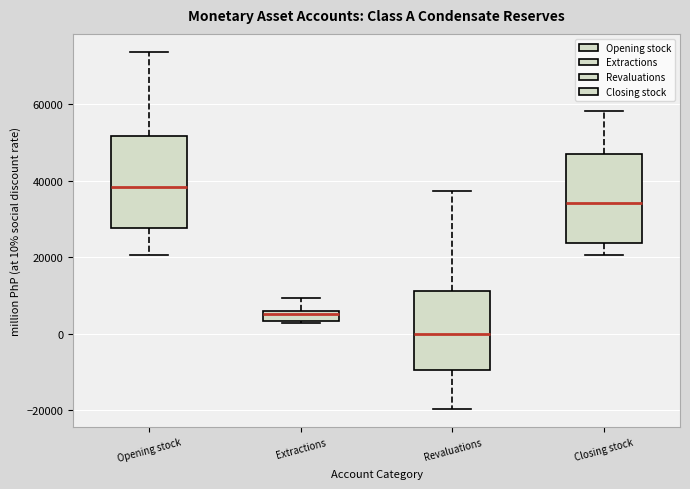

Where does the lower whisker of the box for Revaluations end on the y-axis? The values are not printed on the chart, so give them approximately, as read against the axis.

-20000